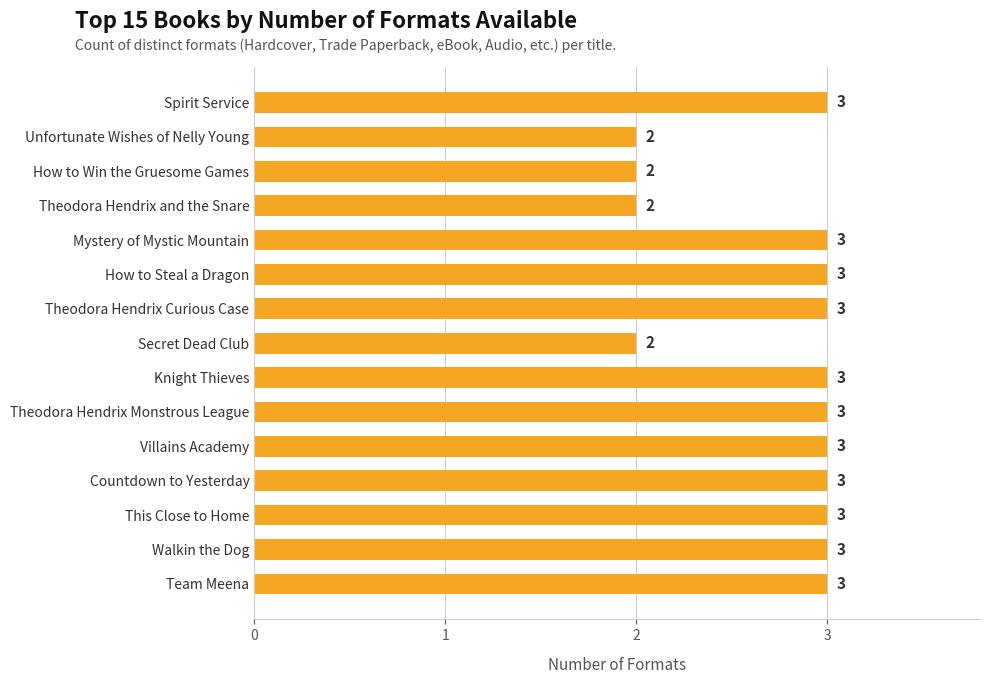

What is the ratio of the value at Mystery of Mystic Mountain to the value at Secret Dead Club?

1.5